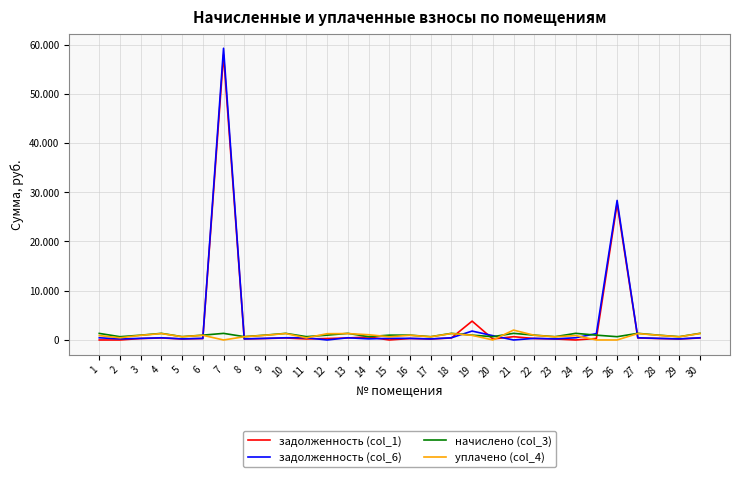

Reading left to right, what are all the values shown in this chart?

задолженность (col_1): 1=0.0	2=0.0	3=294.4	4=405.6	5=204.5	6=295.3	7=57901.4	8=204.5	9=295.7	10=405.6	11=204.8	12=295.7	13=406.6	14=615.1	15=0.0	16=296.4	17=199.8	18=405.6	19=3829.5	20=202.4	21=665.4	22=295.7	23=201.8	24=0.0	25=312.4	26=27672.5	27=406.9	28=295.7	29=201.8	30=406.9
задолженность (col_6): 1=444.8	2=221.7	3=324.4	4=447.0	5=225.3	6=325.0	7=59242.4	8=225.3	9=325.9	10=447.0	11=450.7	12=0.0	13=447.0	14=226.0	15=325.9	16=326.6	17=217.0	18=447.0	19=1807.2	20=872.9	21=0.0	22=325.9	23=222.4	24=448.5	25=1300.2	26=28339.7	27=448.5	28=325.9	29=222.4	30=448.5
начислено (col_3): 1=1334.4	2=665.0	3=973.3	4=1341.0	5=676.0	6=977.7	7=1341.0	8=676.0	9=977.7	10=1341.0	11=676.0	12=977.7	13=1341.0	14=676.0	15=977.7	16=979.9	17=667.2	18=1341.0	19=977.7	20=667.2	21=1345.4	22=977.7	23=667.2	24=1345.4	25=977.7	26=667.2	27=1345.4	28=977.7	29=667.2	30=1345.4
уплачено (col_4): 1=889.6	2=443.3	3=943.2	4=1299.6	5=655.1	6=948.0	7=0.0	8=655.1	9=947.5	10=1299.6	11=429.8	12=1273.4	13=1299.6	14=1063.7	15=651.8	16=949.6	17=650.0	18=1299.6	19=947.5	20=0.0	21=2010.3	22=947.5	23=646.6	24=896.9	25=0.0	26=0.0	27=1303.9	28=947.5	29=646.6	30=1303.9